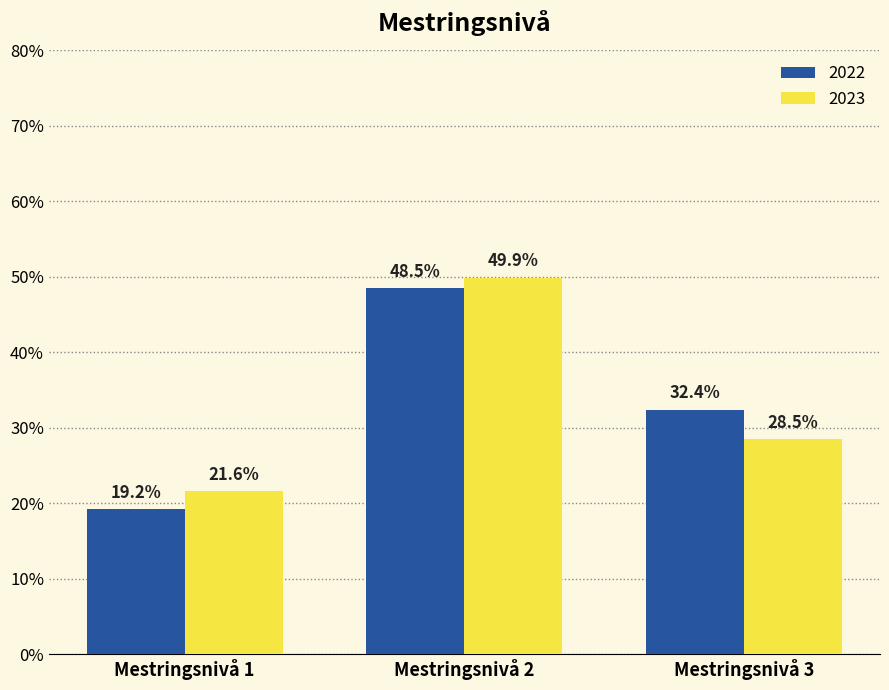

At how many categories does at least one series exceed 29?

2